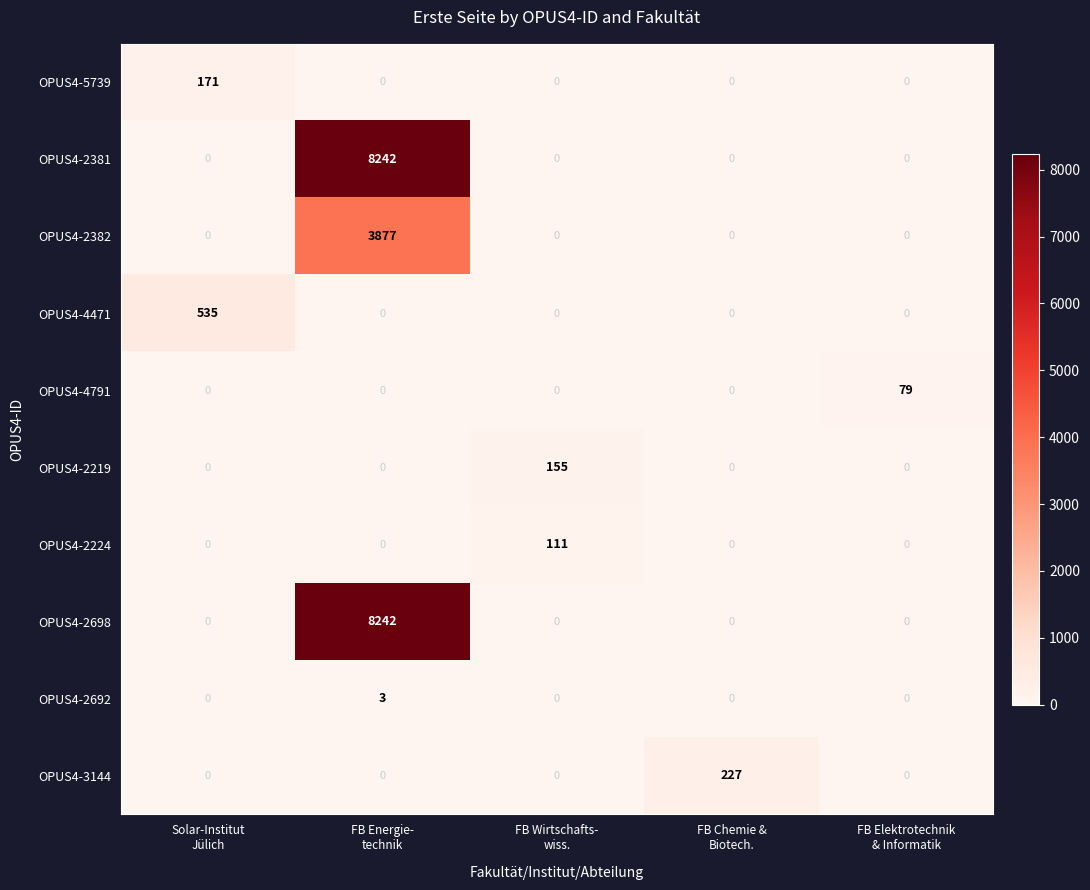

How many OPUS4-2692 values are between 0 and 1?

4